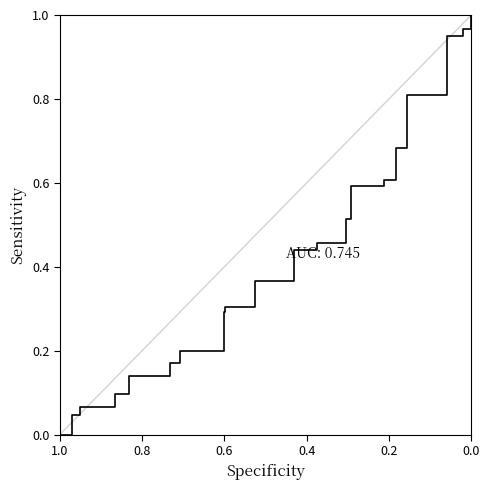

True or false: there are more than 2 points higher than both neighbors.

False